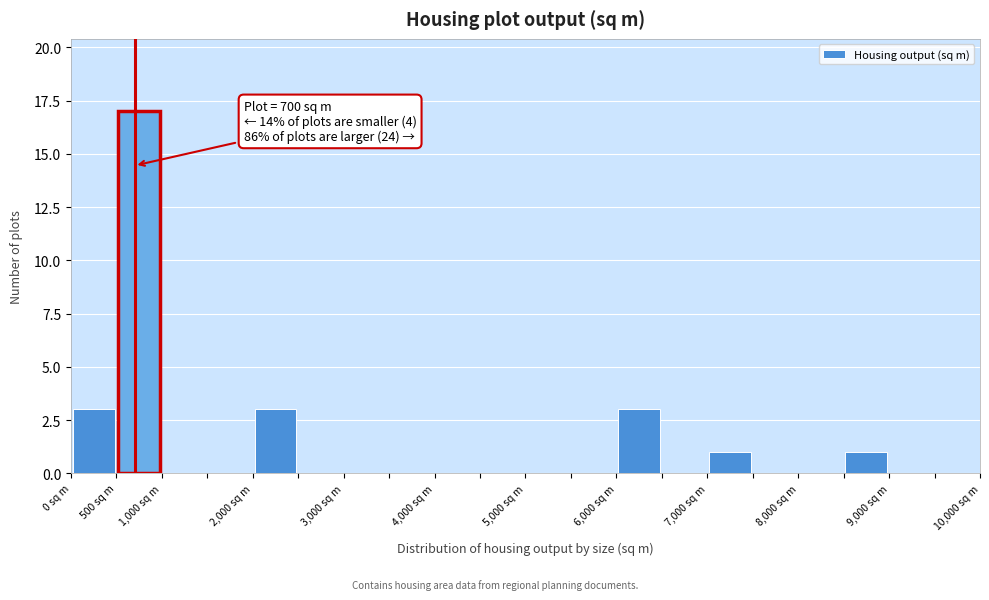

Over which range of the x-axis is the bar tallest?

500 to 1000